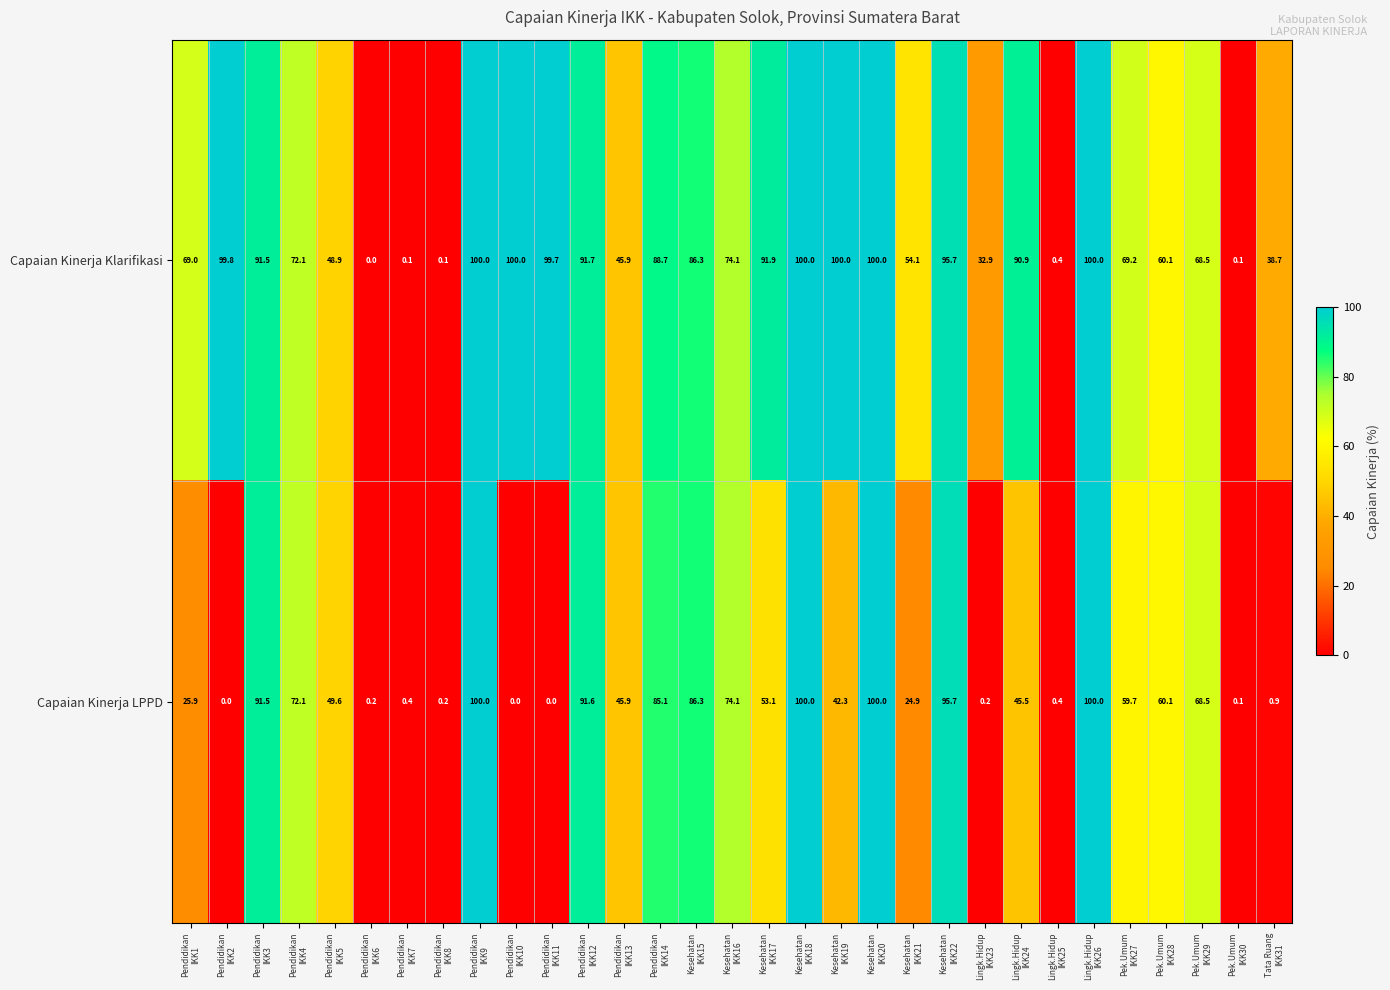

List the series in order of their overall mean, lowest first.

Capaian Kinerja LPPD, Capaian Kinerja Klarifikasi